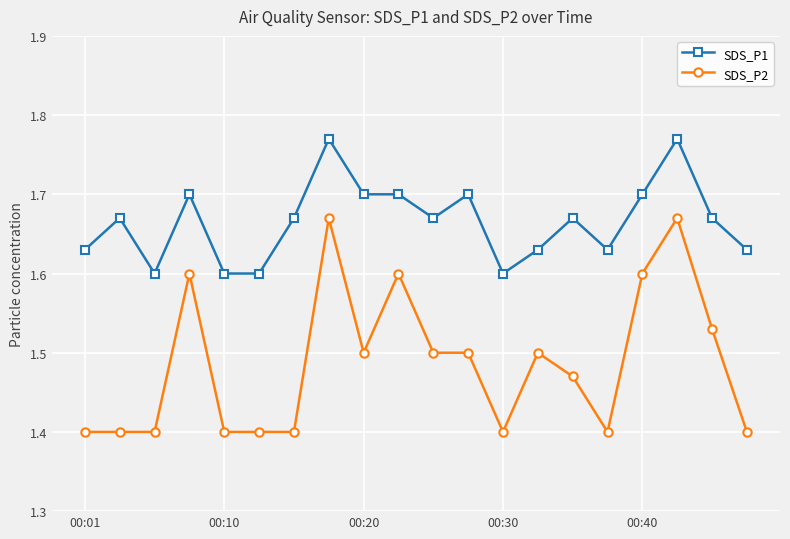

How many lines are shown in the chart?

2